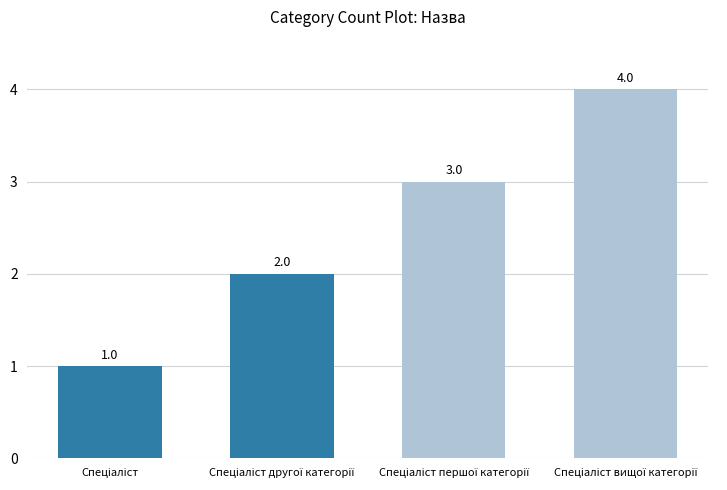

What is the sum of all values?

10